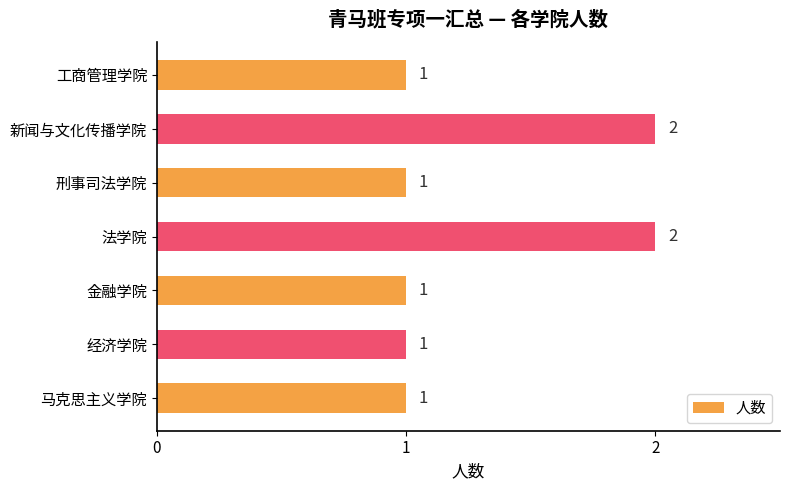

How many bars are there in total?

7